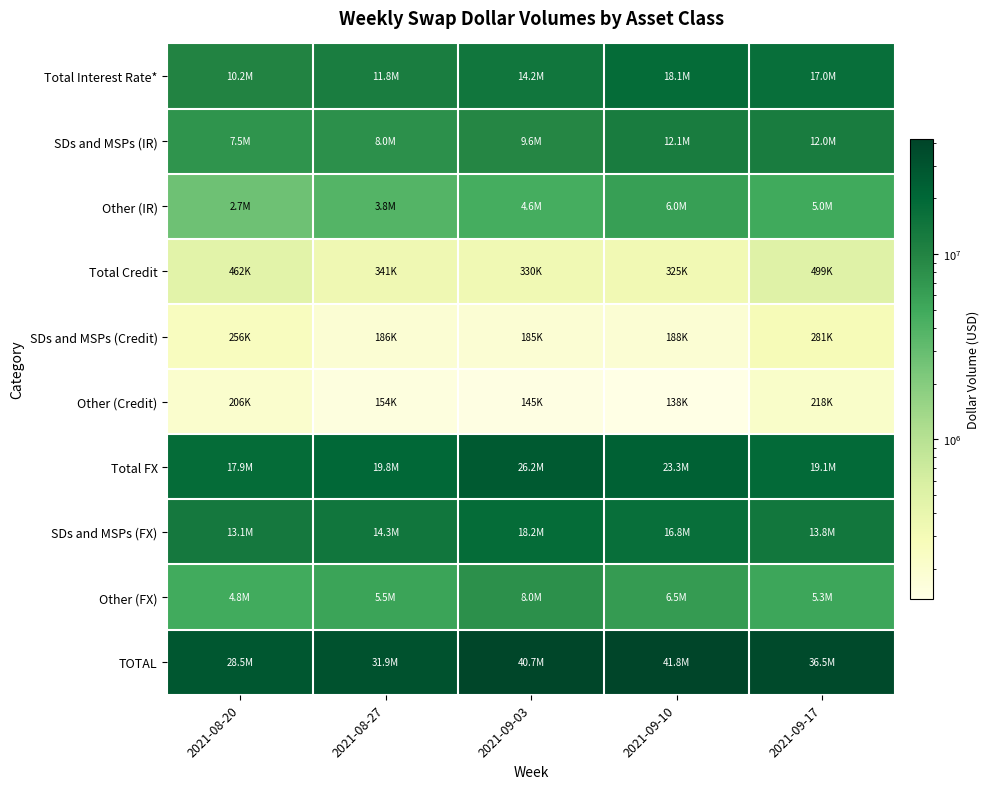

What is the total value across all series at 2021-09-17?

109607225